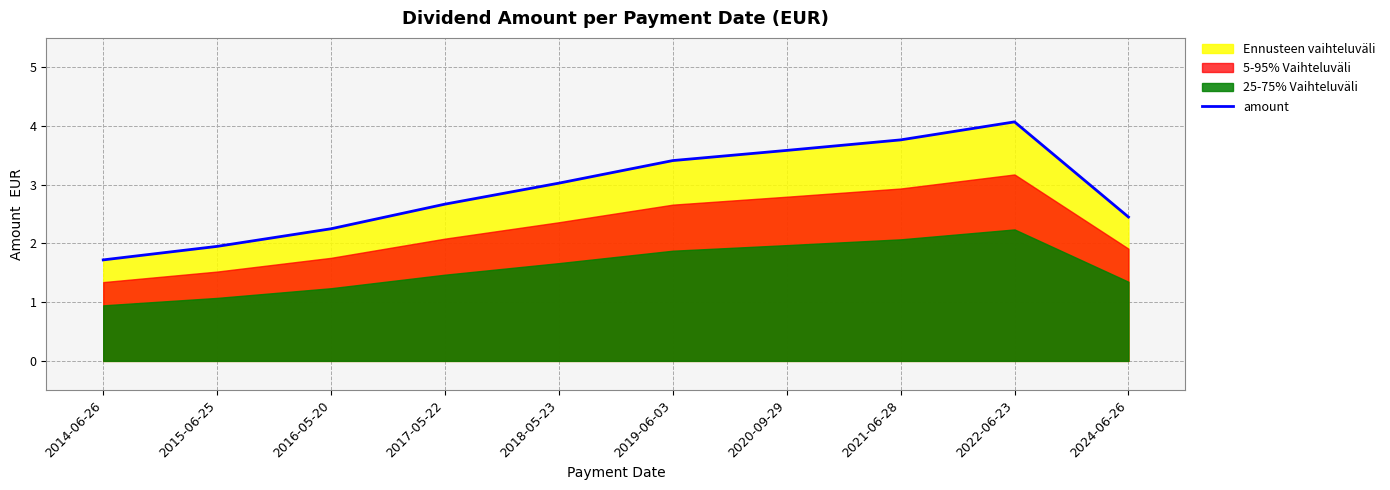

What position from the right is 2014-06-26?

10